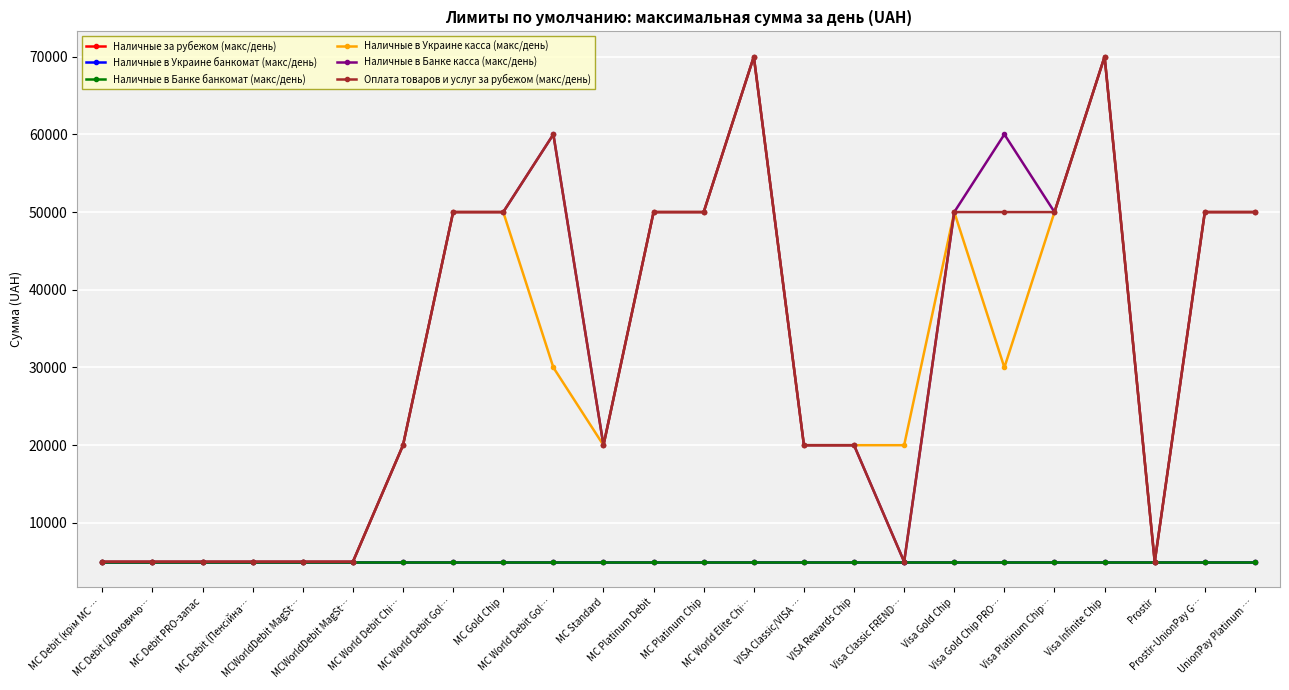

True or false: Наличные за рубежом (макс/день) and Наличные в Банке касса (макс/день) intersect in this chart.

False